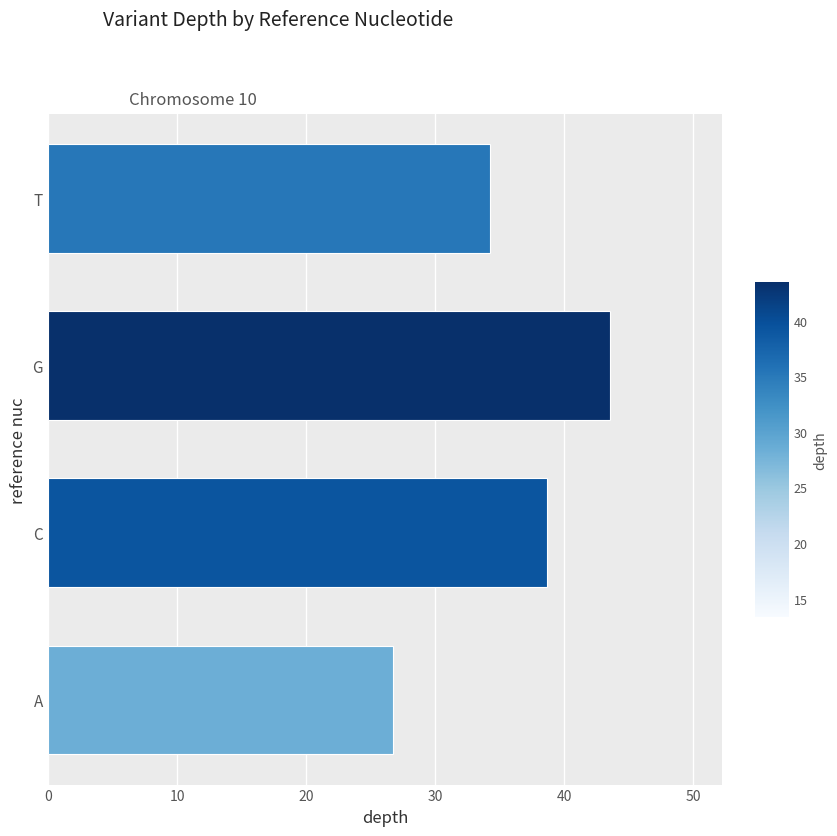

Which has a higher value, A or G?

G